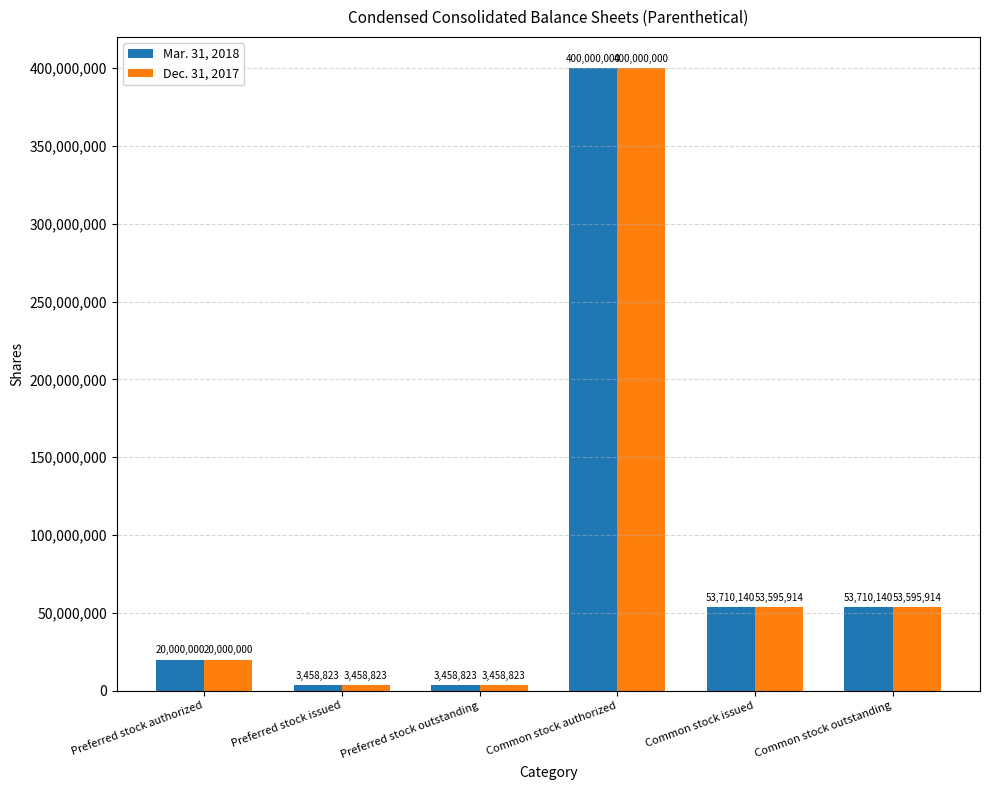

What is the value of the Dec. 31, 2017 bar at the 1st from the left?

20000000